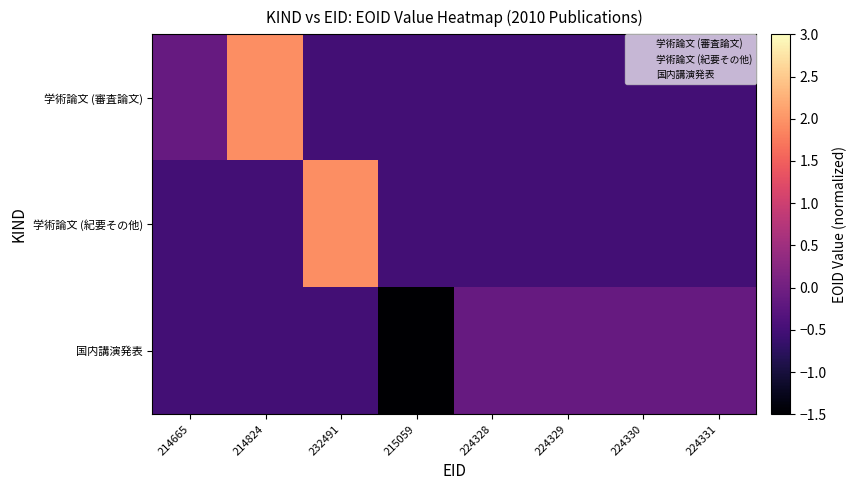

At which category is the sum across all series the highest?

232491